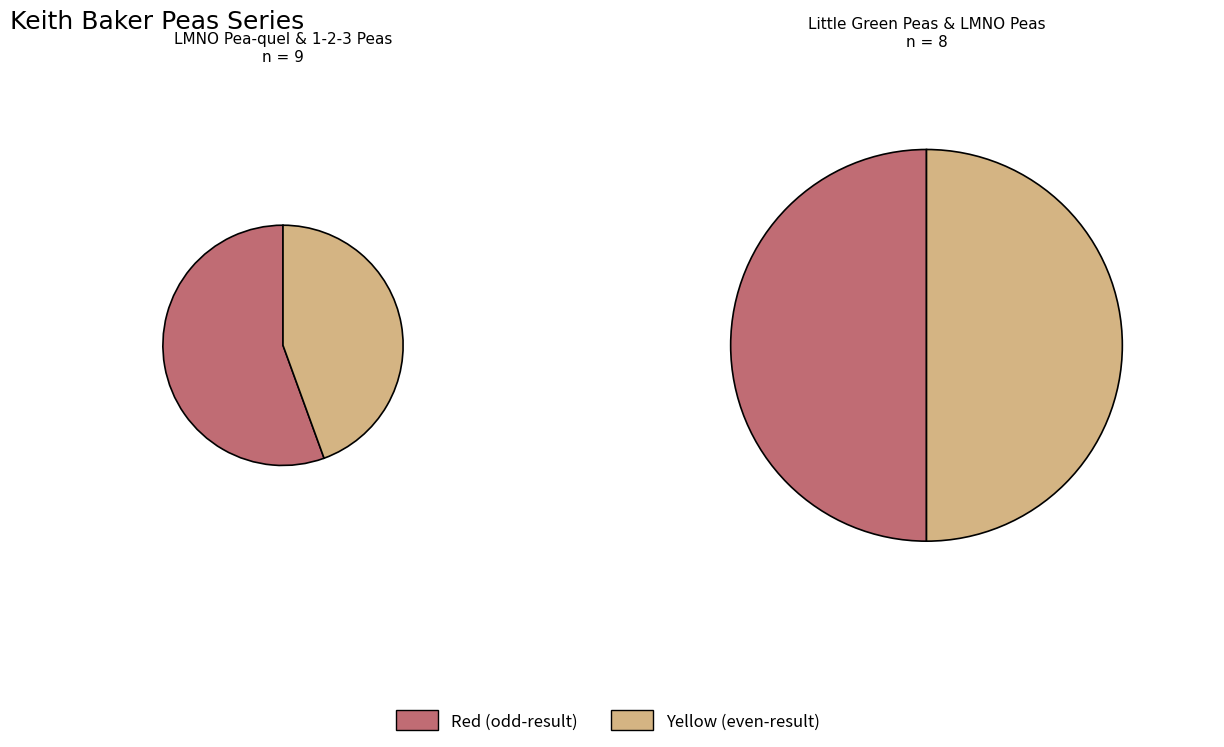

Which category has the biggest portion of the pie?

LMNO Pea-quel